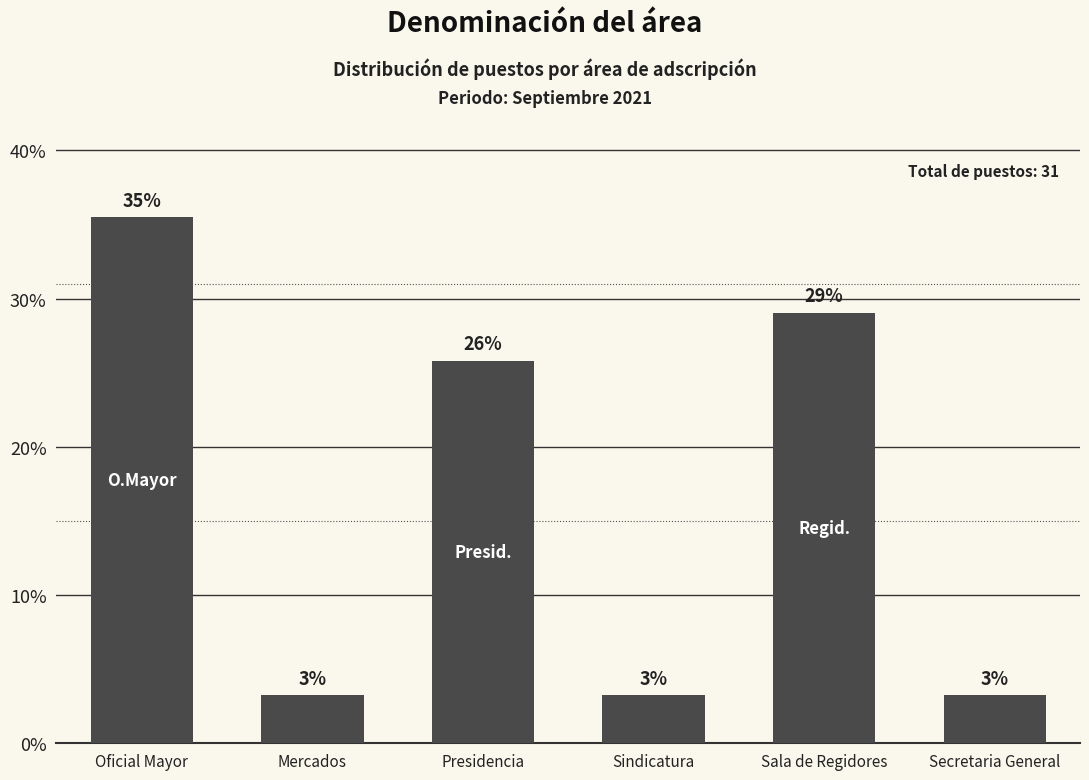

At which label does the data first exceed 25?

Oficial Mayor